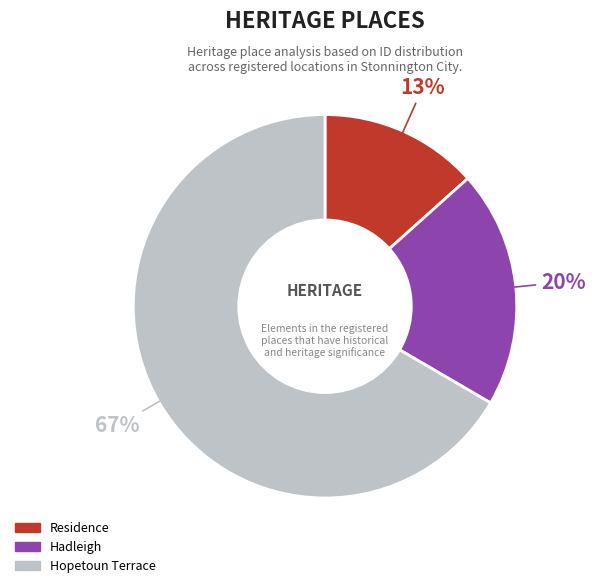

Combined, do Hopetoun Terrace and Residence account for over 50%?

Yes